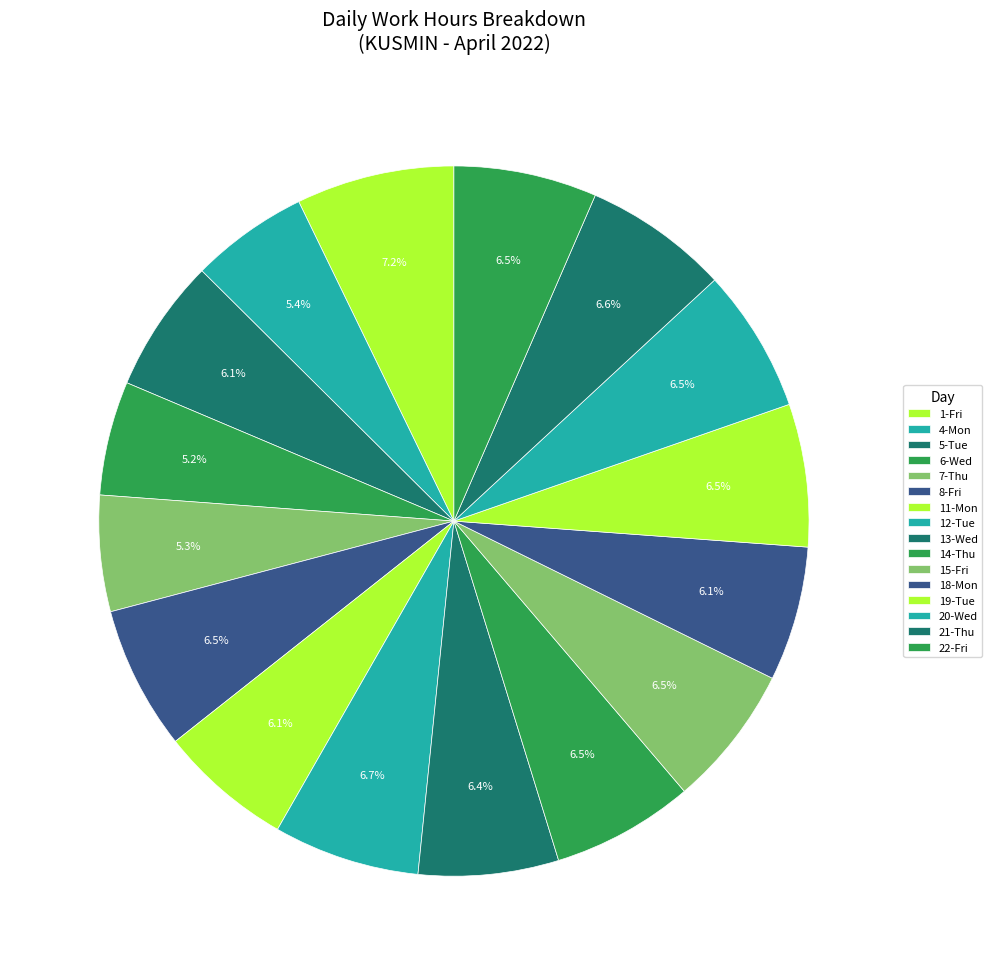

How many segments does this pie chart have?

16